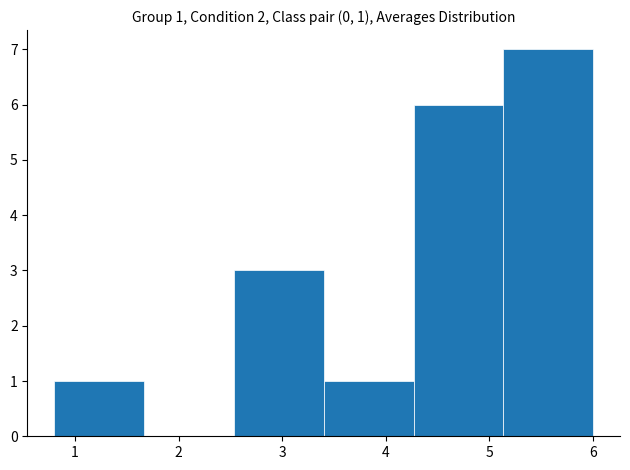

Over which range of the x-axis is the bar tallest?

5.1 to 6.0